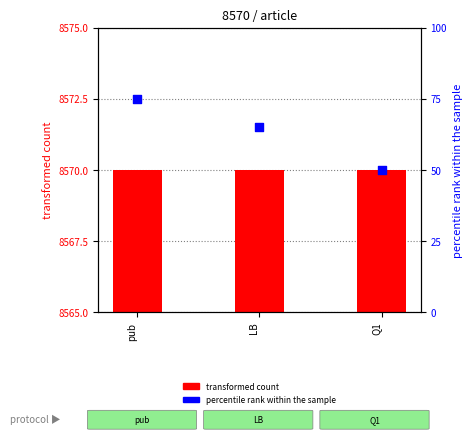

What is the total value across all series at pub?

8645